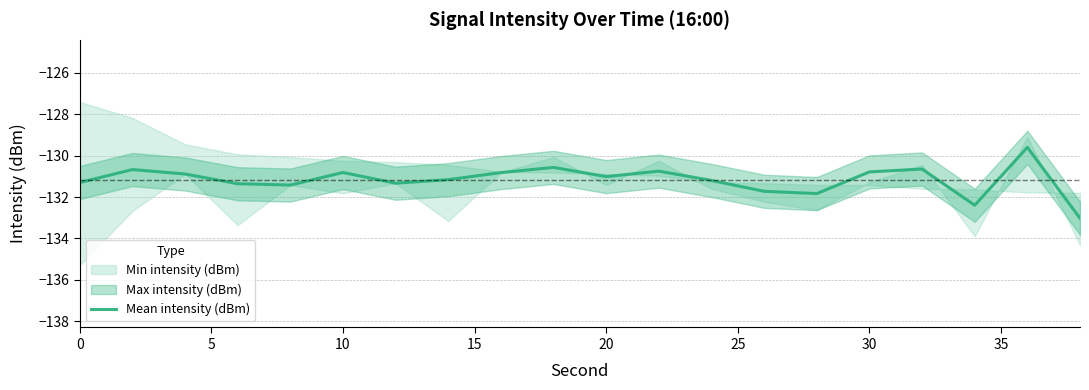

The value of Mean intensity (dBm) at 10 is -130.8. True or false?

True